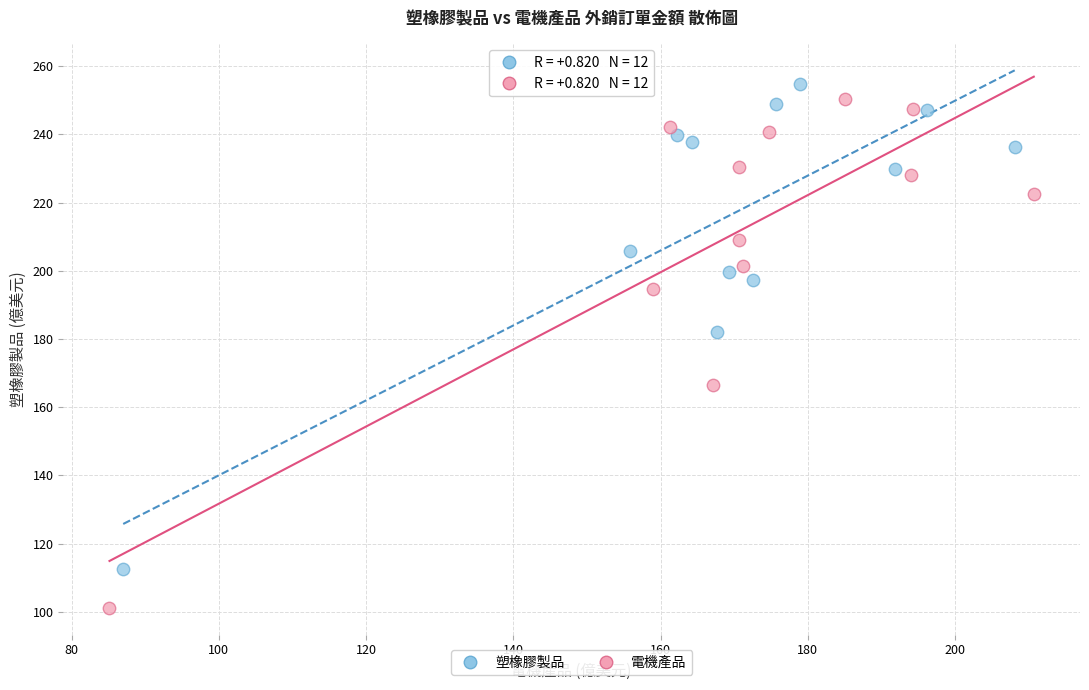

Which series has the widest spread of Y values?

電機產品